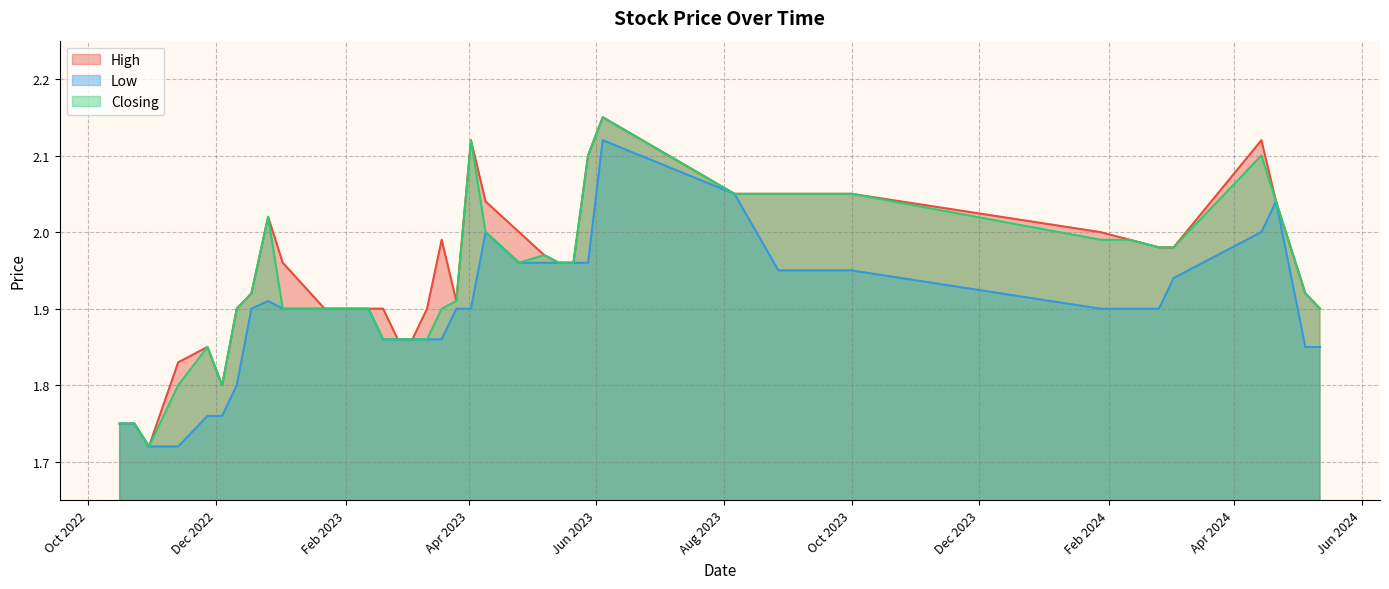

Rank the categories by High value from highest to lowest.

04/06/2023, 14/04/2024, 02/04/2023, 28/05/2023, 01/10/2023, 24/09/2023, 17/09/2023, 27/08/2023, 06/08/2023, 21/04/2024, 09/04/2023, 26/12/2022, 28/01/2024, 25/04/2023, 11/02/2024, 19/03/2023, 03/03/2024, 25/02/2024, 07/05/2023, 21/05/2023, 14/05/2023, 02/01/2023, 05/05/2024, 18/12/2022, 26/03/2023, 12/05/2024, 12/03/2023, 19/02/2023, 12/02/2023, 05/02/2023, 22/01/2023, 11/12/2022, 05/03/2023, 26/02/2023, 27/11/2022, 13/11/2022, 04/12/2022, 23/10/2022, 16/10/2022, 30/10/2022